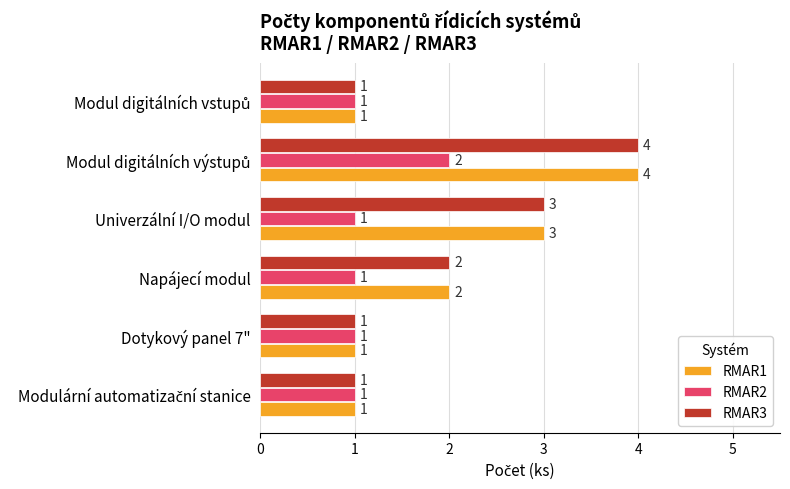

The value of RMAR3 at Univerzální I/O modul is 1. True or false?

False